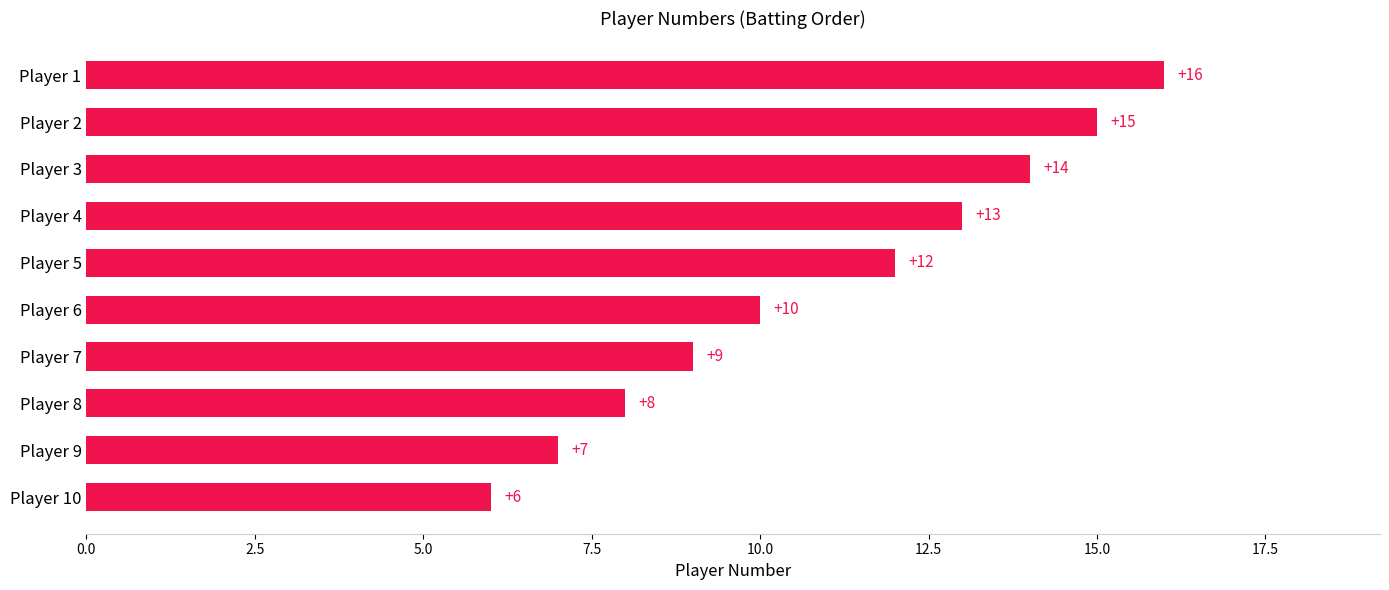

What is the difference between the second highest and second lowest values?

8